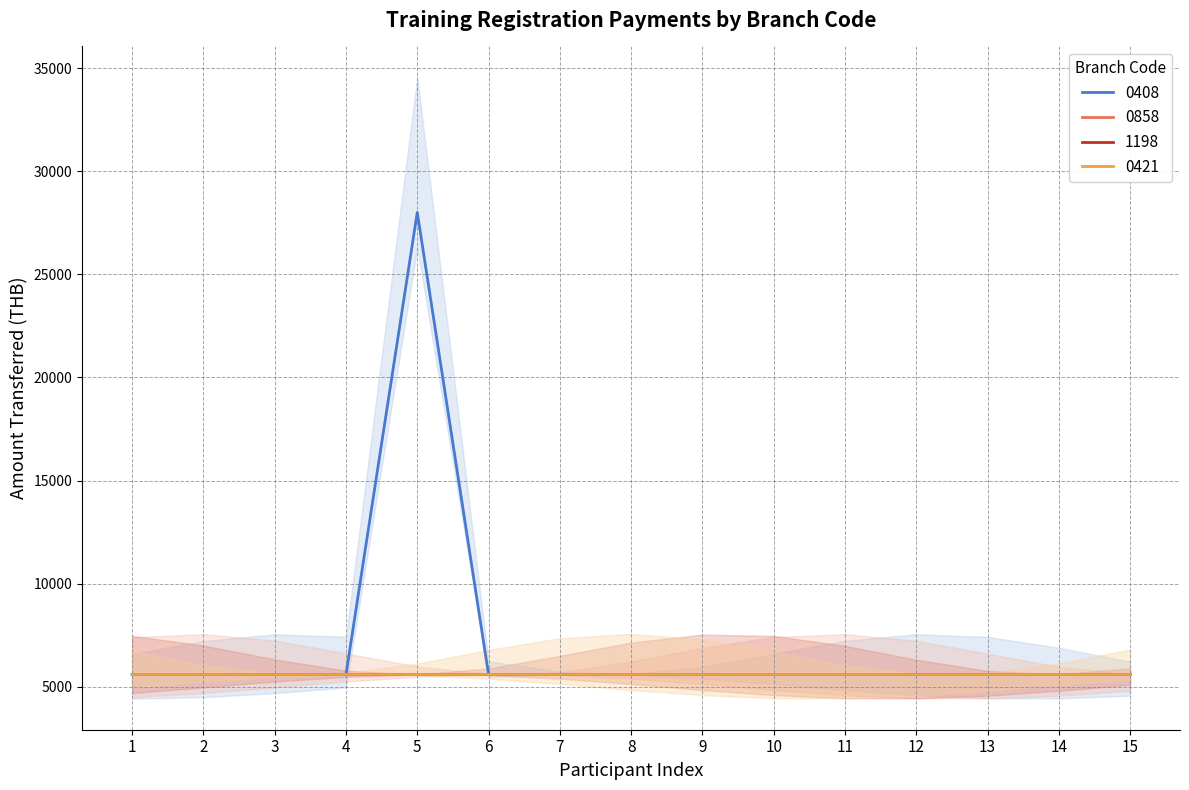

At 3, list the series in order from smallest to largest.

0408, 0858, 1198, 0421